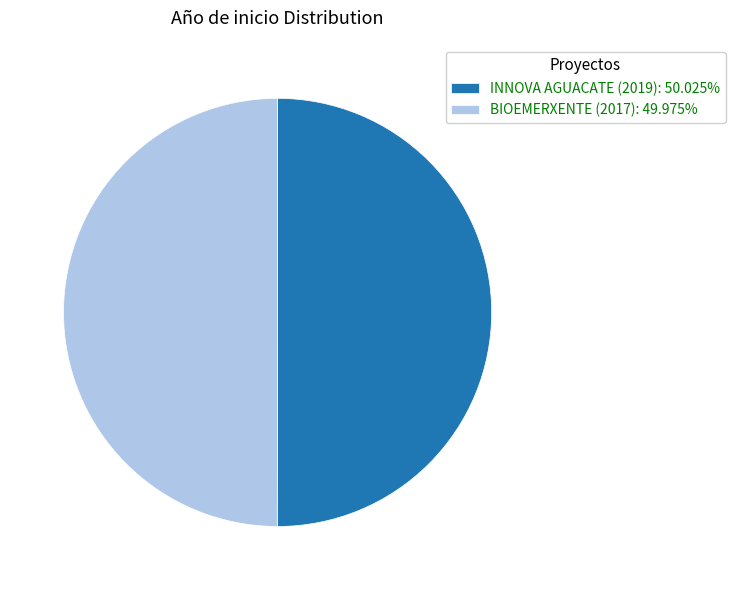

Do BIOEMERXENTE (2017) and INNOVA AGUACATE (2019) together represent more than half of the pie?

Yes